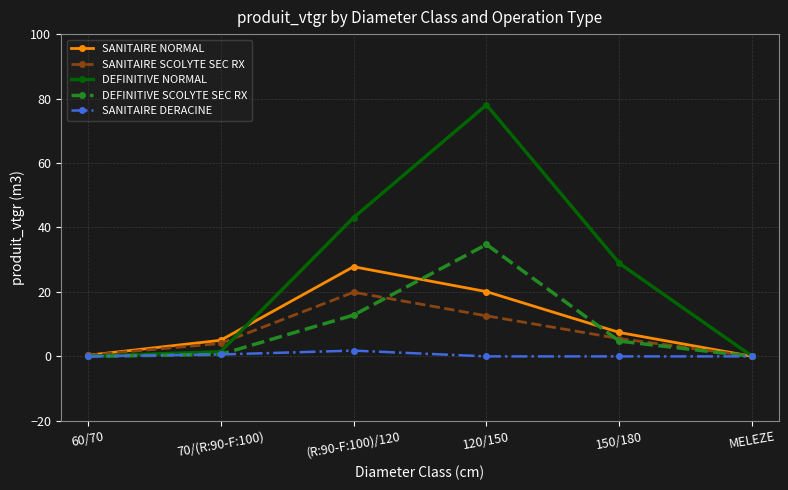

What is the difference between the second highest and minimum values in the DEFINITIVE NORMAL series?

43.1